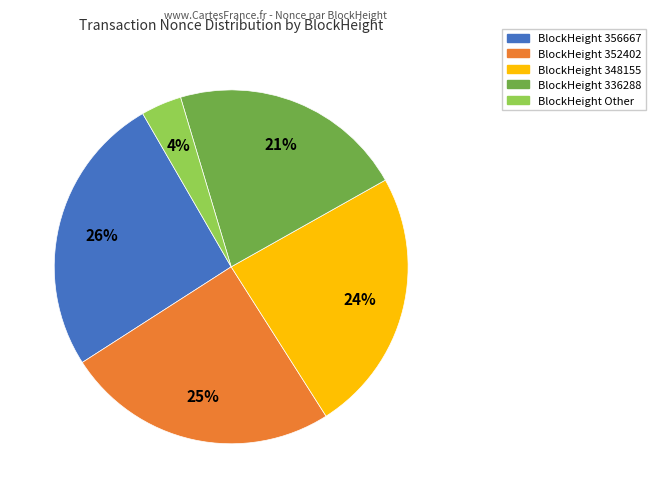

How many slices are in this pie chart?

5